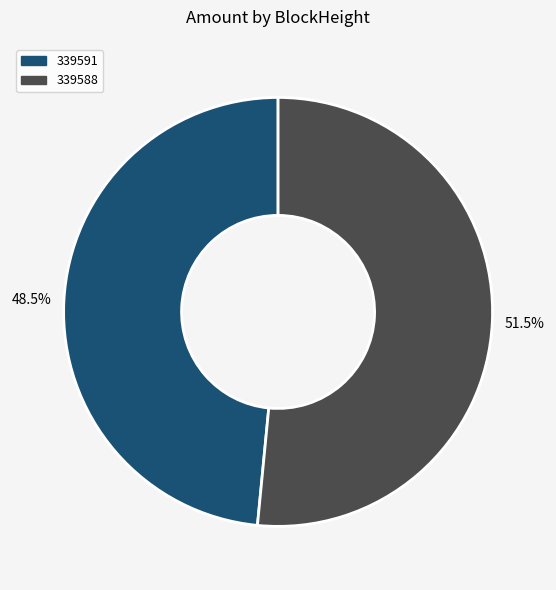

Is 339588 the majority of the pie?

Yes